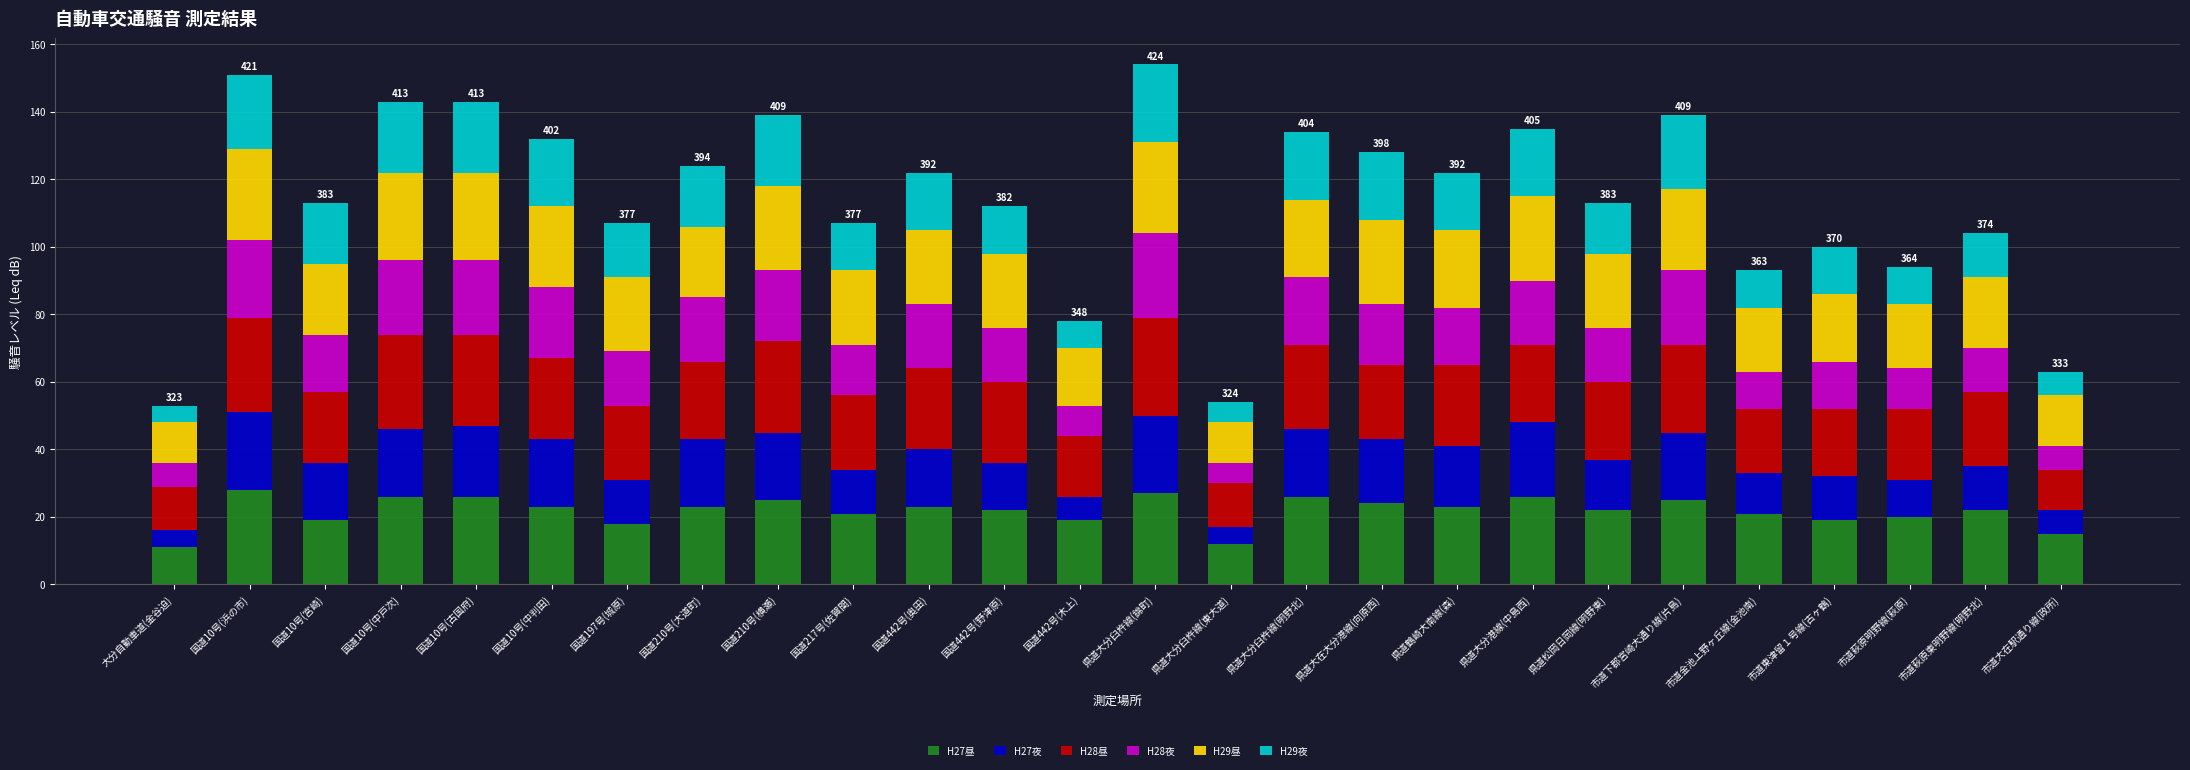

What is the total value across all series at 市道東津留１号線(古ヶ鶴)?

100